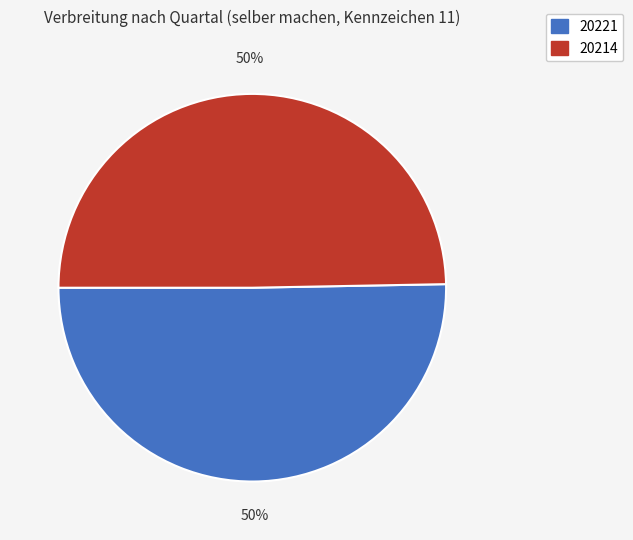

Between 20221 and 20214, which is larger?

20221